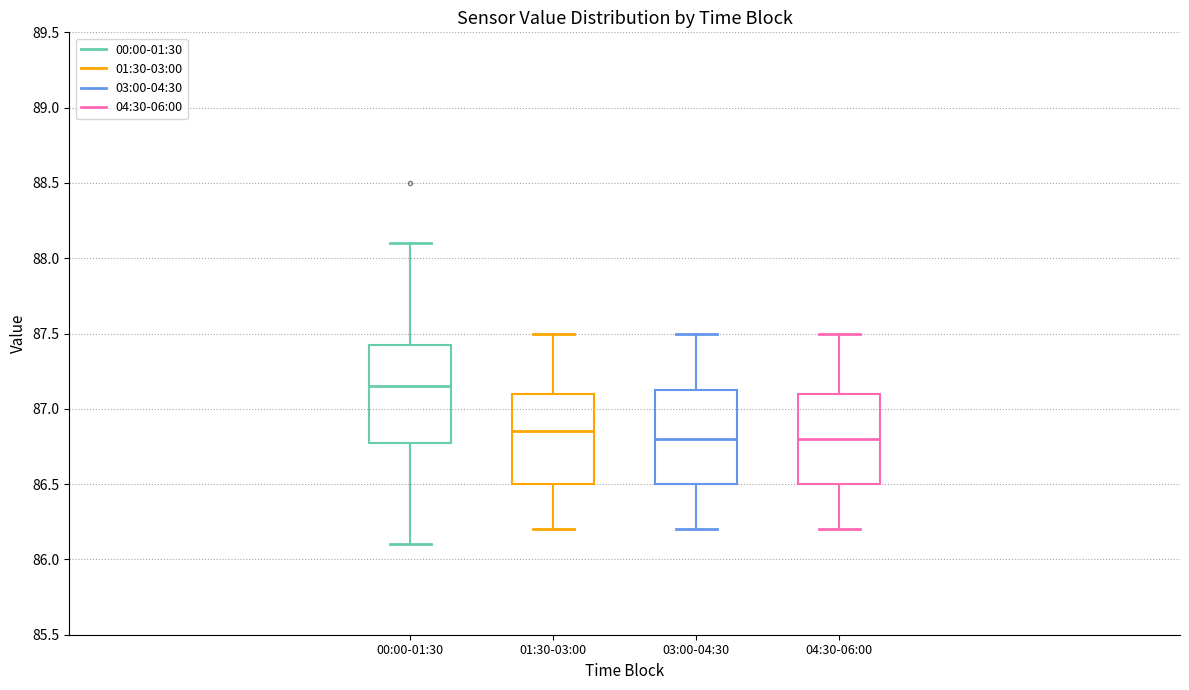

Reading left to right, transcribe this box plot: for each box, give where its median line is, the range the box spans, and where its two whiskers end, as read against the y-axis. The values are not printed on the chart, so give them approximately, as read against the axis.

00:00-01:30: median 87.15, box 86.80 to 87.45, whiskers 86.10 to 88.10
01:30-03:00: median 86.85, box 86.50 to 87.10, whiskers 86.20 to 87.50
03:00-04:30: median 86.80, box 86.50 to 87.15, whiskers 86.20 to 87.50
04:30-06:00: median 86.80, box 86.50 to 87.10, whiskers 86.20 to 87.50